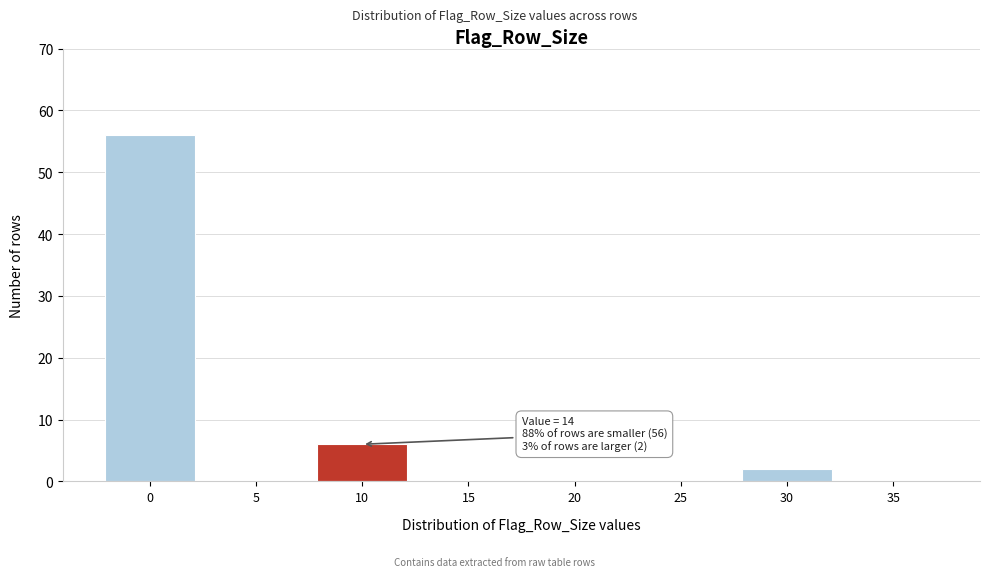

Reading right to left, what are all the values shown in this chart?

35=0	30=2	25=0	20=0	15=0	10=6	5=0	0=56